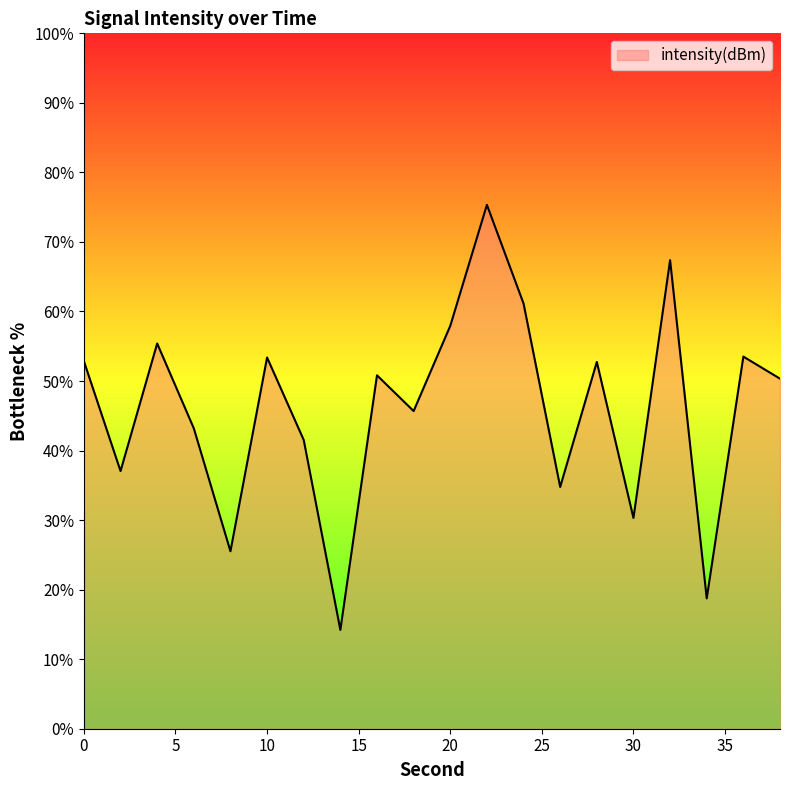

What is the smallest value displayed?

14.2